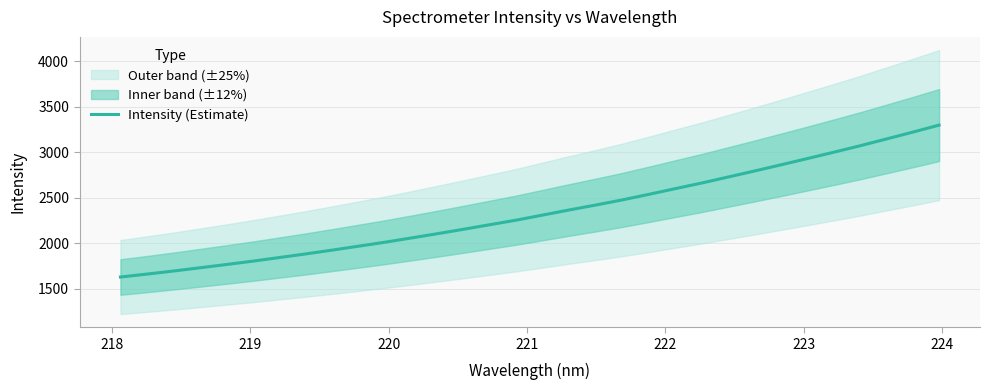

What is the highest value of the Intensity (Estimate) series?

3298.5